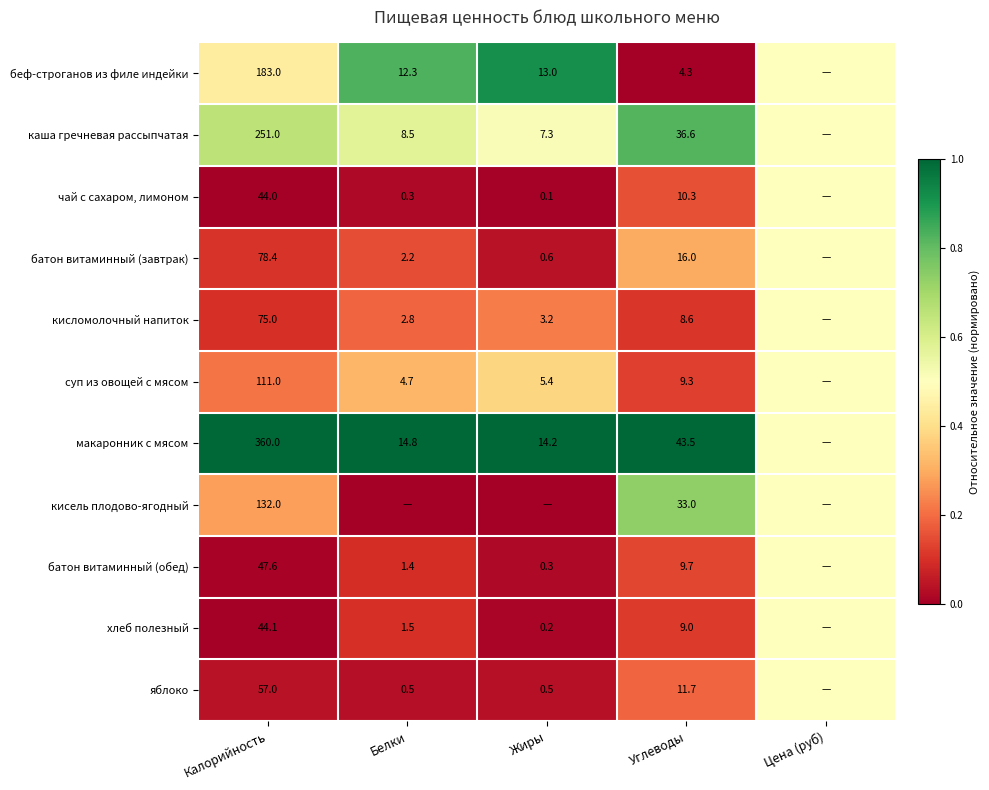

The value of кисель плодово-ягодный at Калорийность is 205.8. True or false?

False